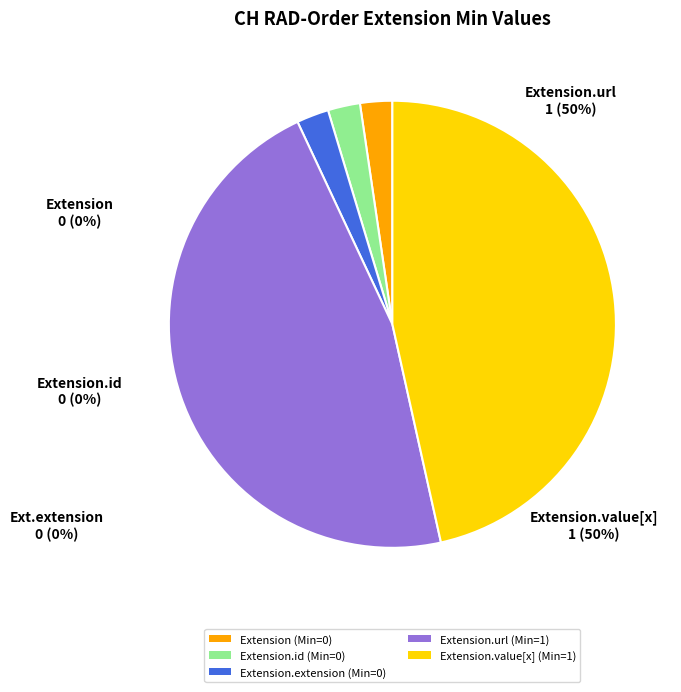

What is the smallest slice in the pie chart?

Extension